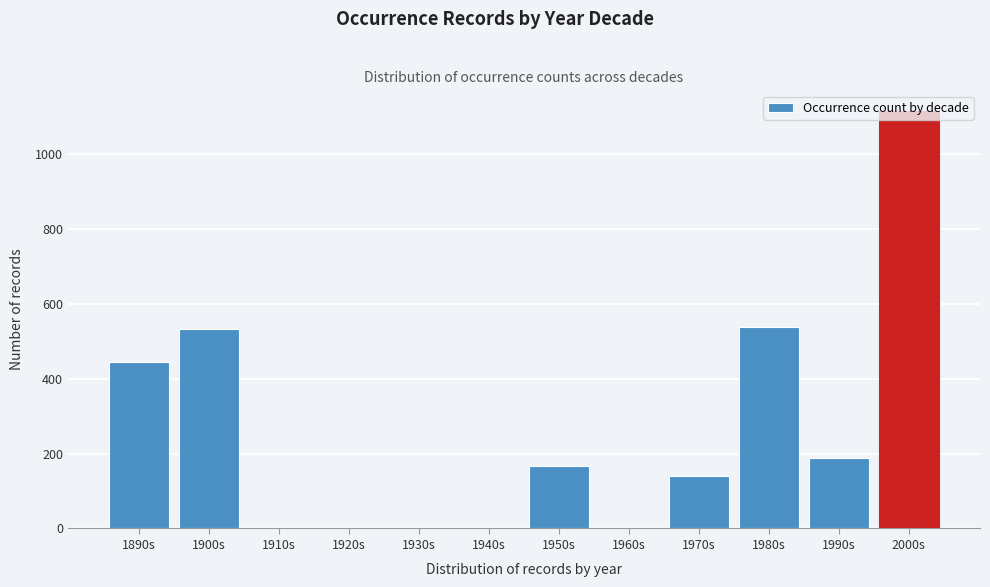

Between 1970s and 1900s, which is larger?

1900s